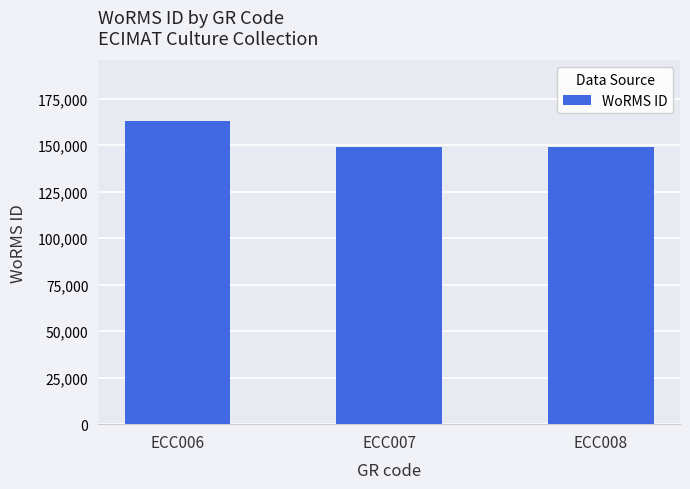

What is the minimum value shown in the chart?

148985